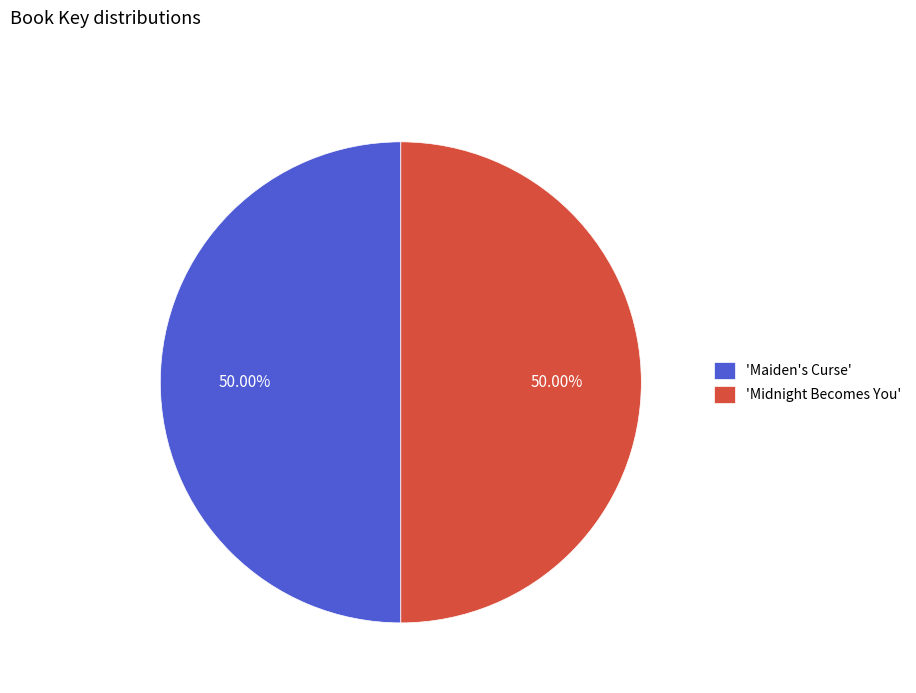

What is the ratio of the value at 'Midnight Becomes You' to the value at 'Maiden's Curse'?

1.0